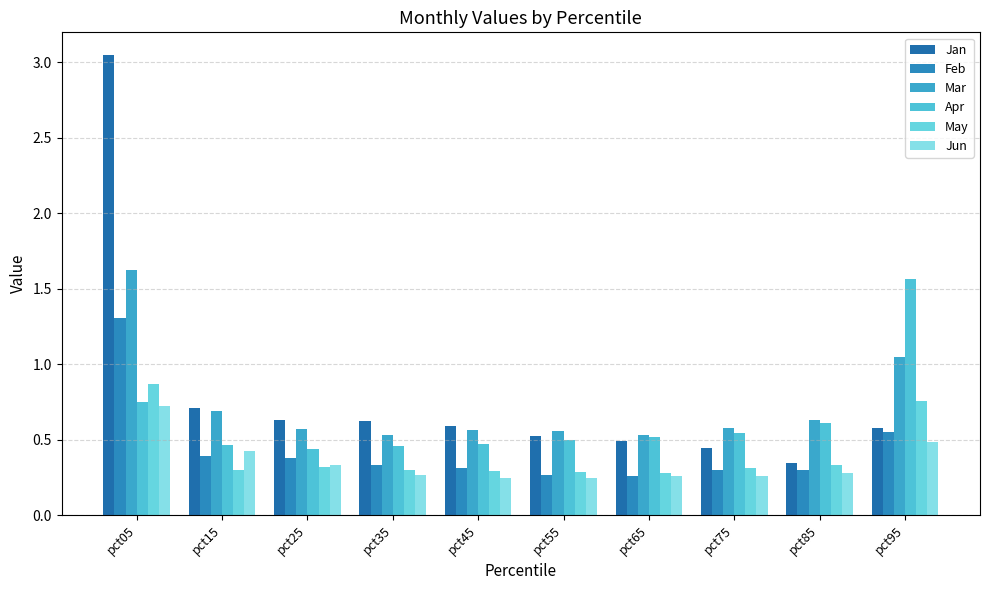

At which category is the sum across all series the highest?

pct05